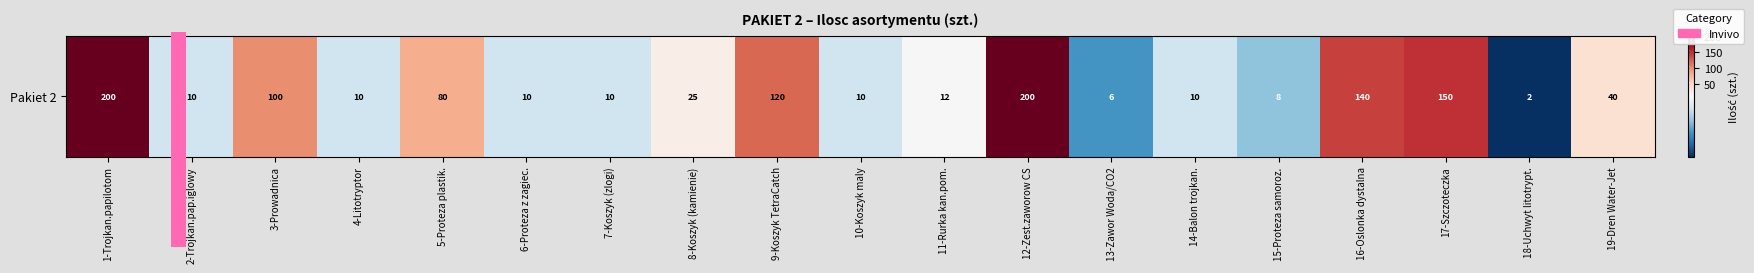

At which label is the value closest to 101?

3-Prowadnica